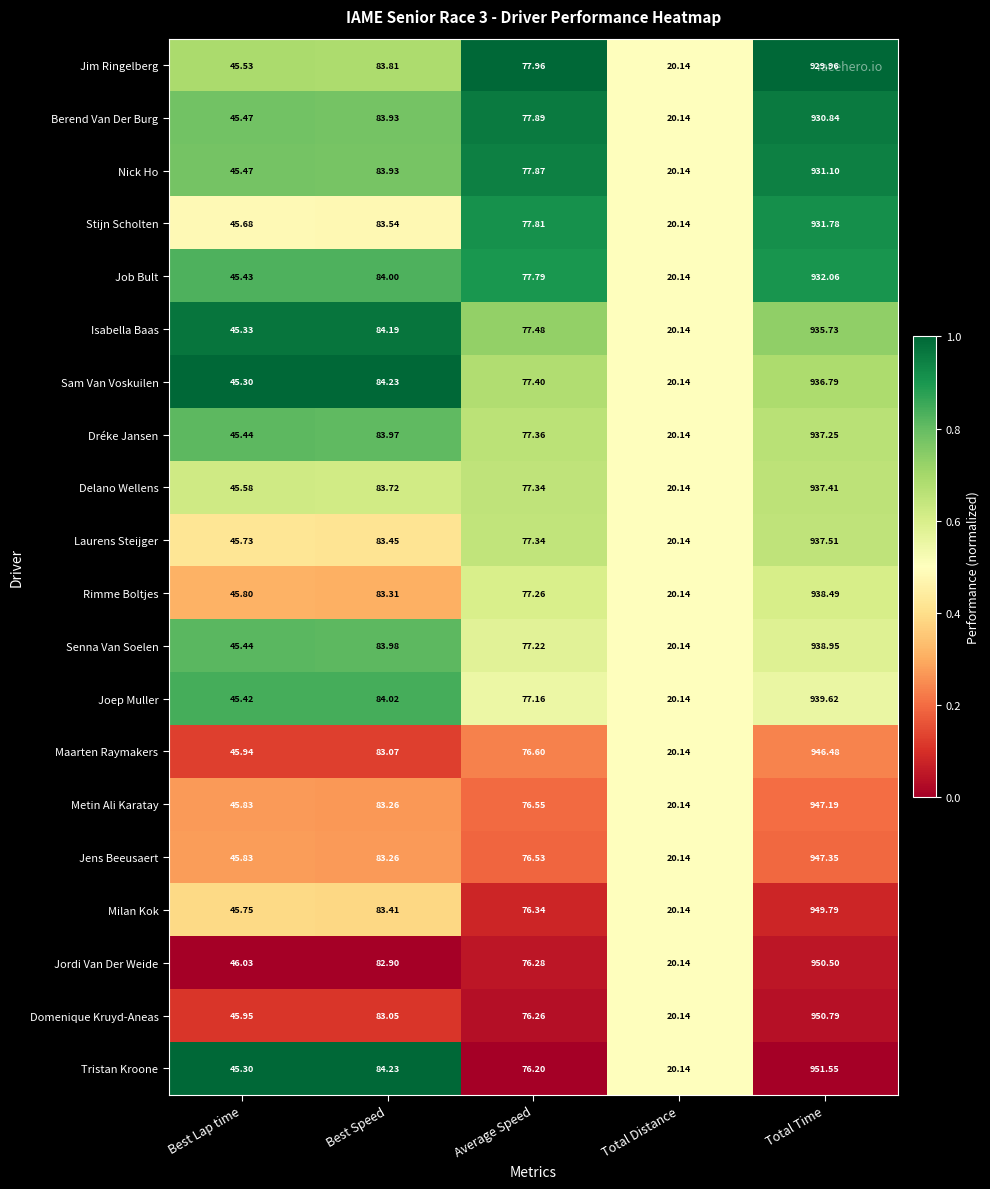

Rank the series by their maximum value, from lowest to highest.

Jim Ringelberg, Berend Van Der Burg, Nick Ho, Stijn Scholten, Job Bult, Isabella Baas, Sam Van Voskuilen, Dréke Jansen, Delano Wellens, Laurens Steijger, Rimme Boltjes, Senna Van Soelen, Joep Muller, Maarten Raymakers, Metin Ali Karatay, Jens Beeusaert, Milan Kok, Jordi Van Der Weide, Domenique Kruyd-Aneas, Tristan Kroone